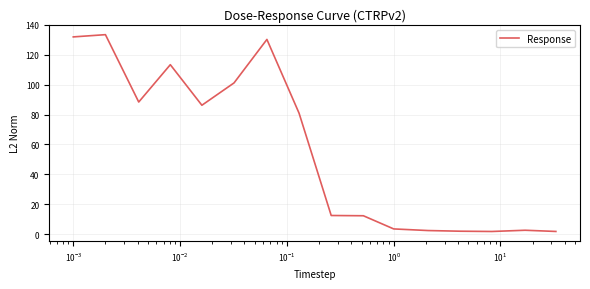

What is the maximum value shown in the chart?

133.5